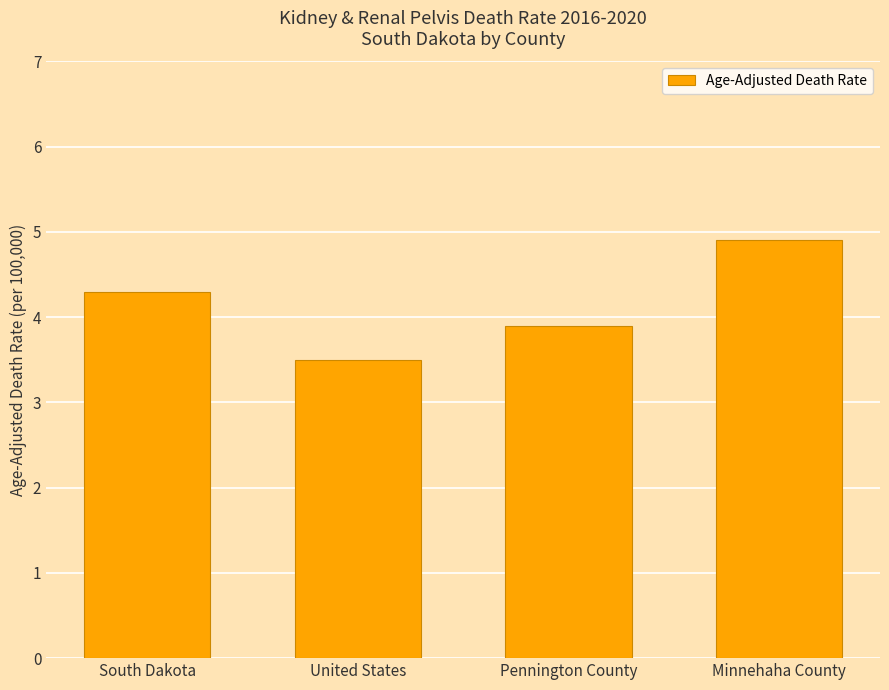

What is the smallest value displayed?

3.5